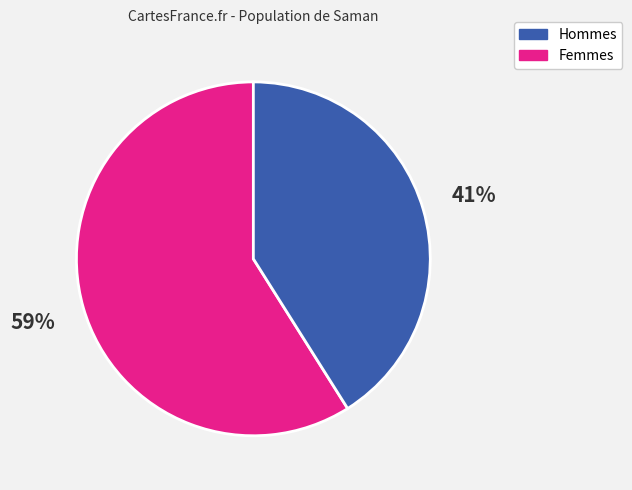

To the nearest percent, what is the difference between the largest and smallest slice percentages?

18%